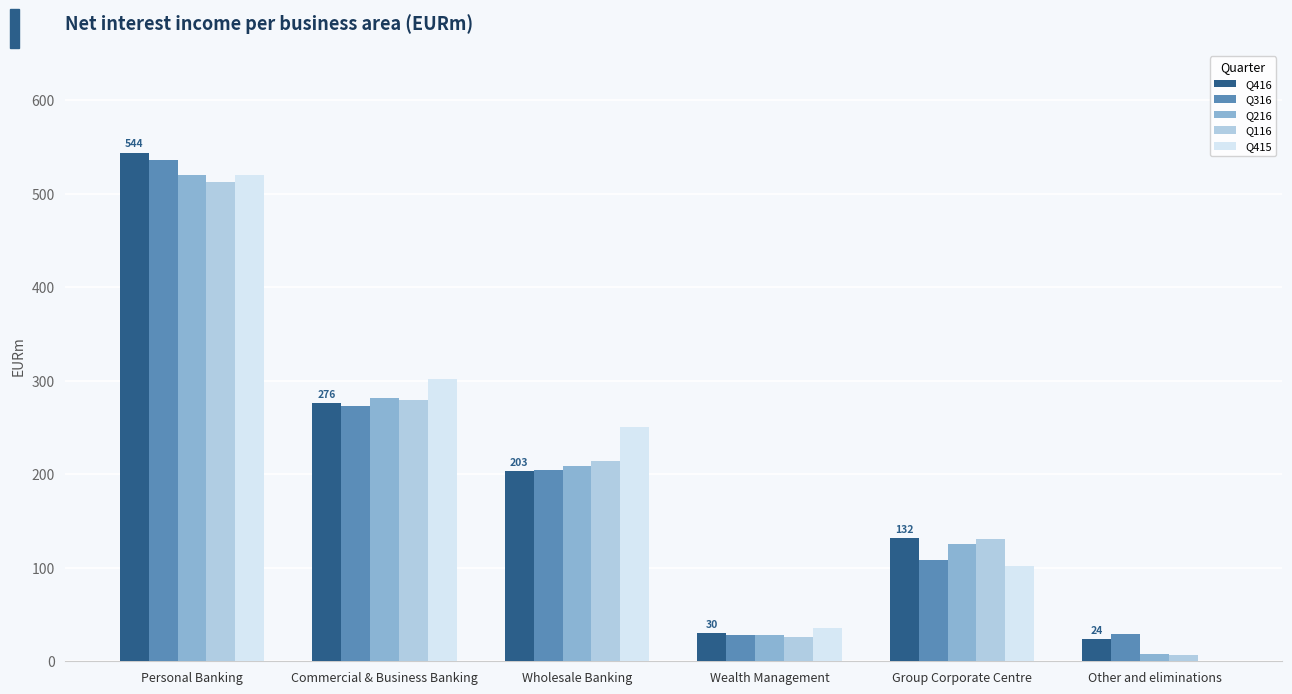

What is the difference between the maximum and minimum values in the Q416 series?

520.0